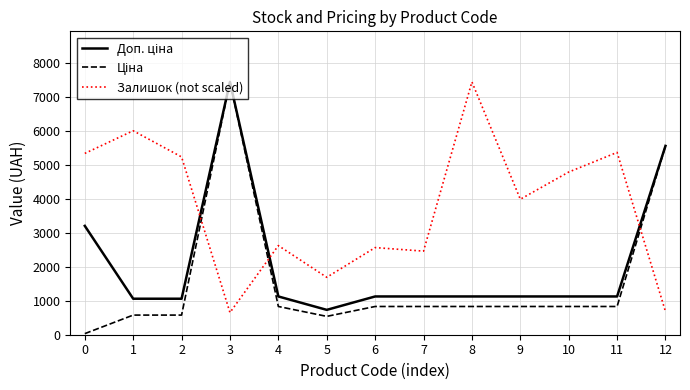

The value of Залишок (not scaled) at 3 is 652.5. True or false?

True